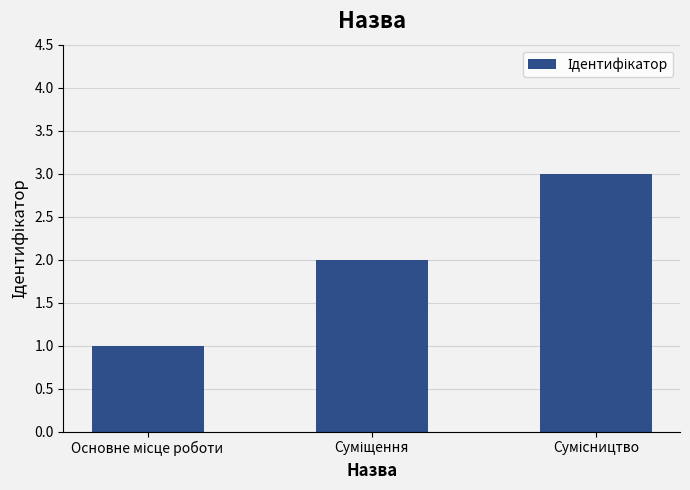

What is the greatest value displayed?

3